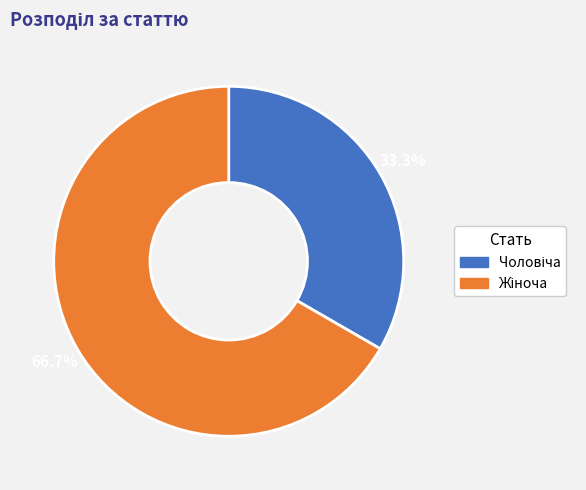

How many slices are in this pie chart?

2